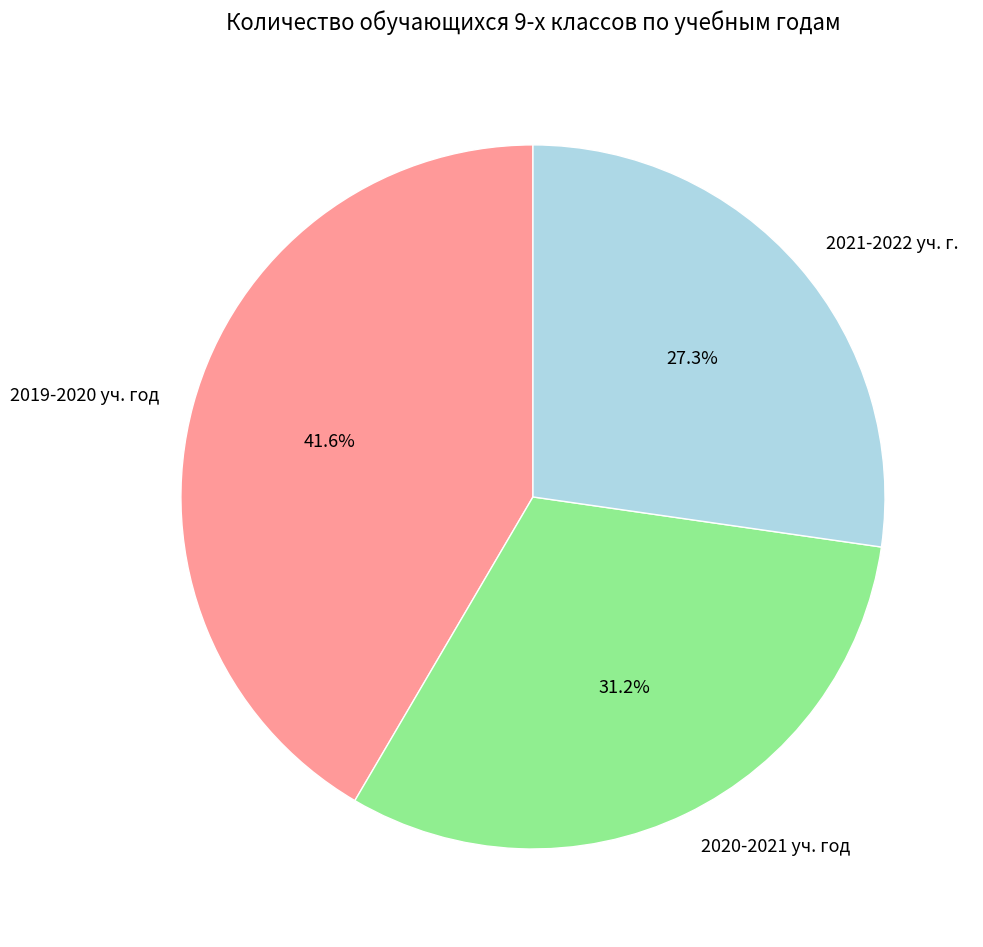

Is it true that 2020-2021 уч. год is 31% of the pie?

True